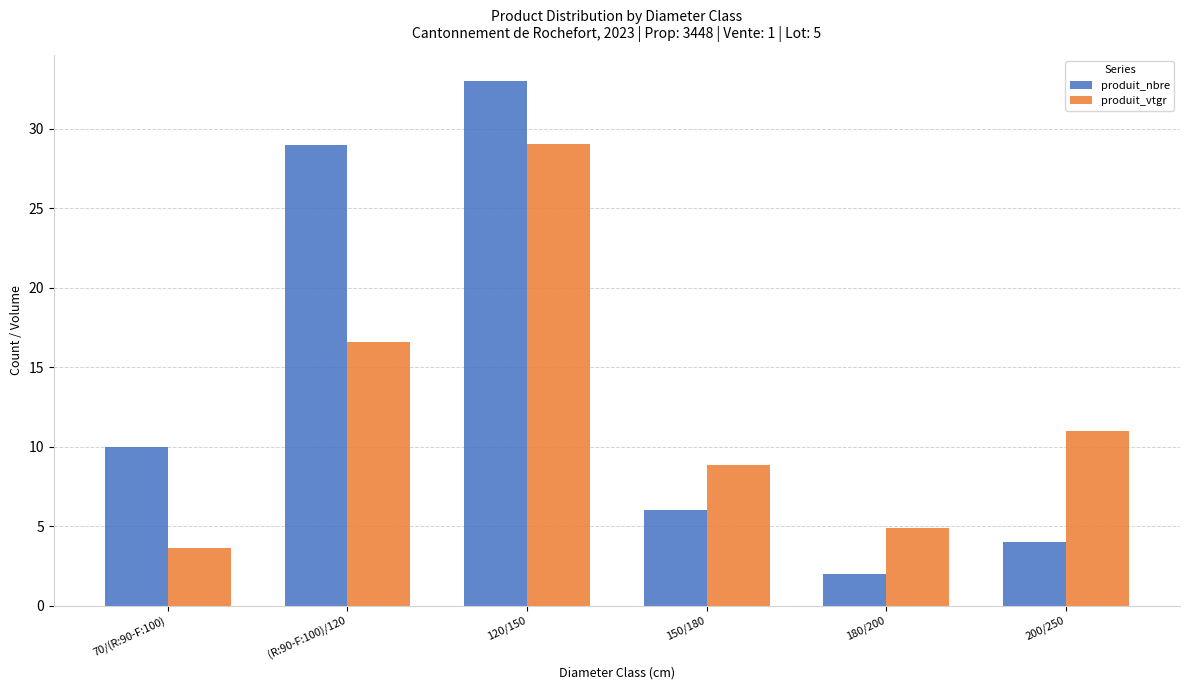

Between 120/150 and 150/180, which series saw the biggest shift?

produit_nbre